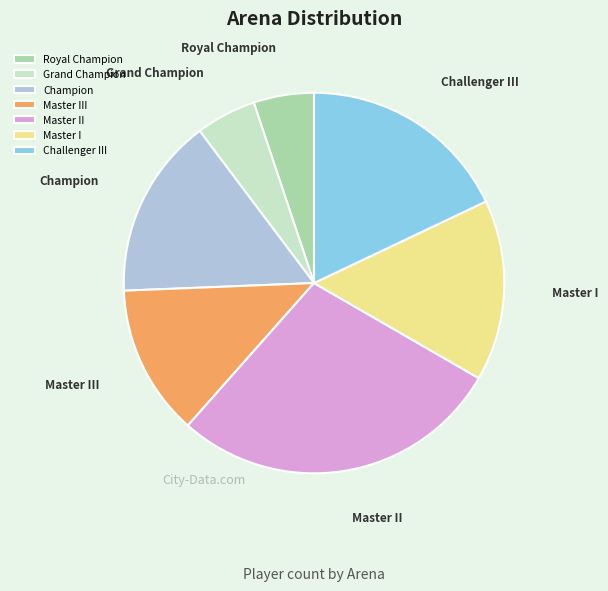

Combined, do Master III and Challenger III account for over 50%?

No